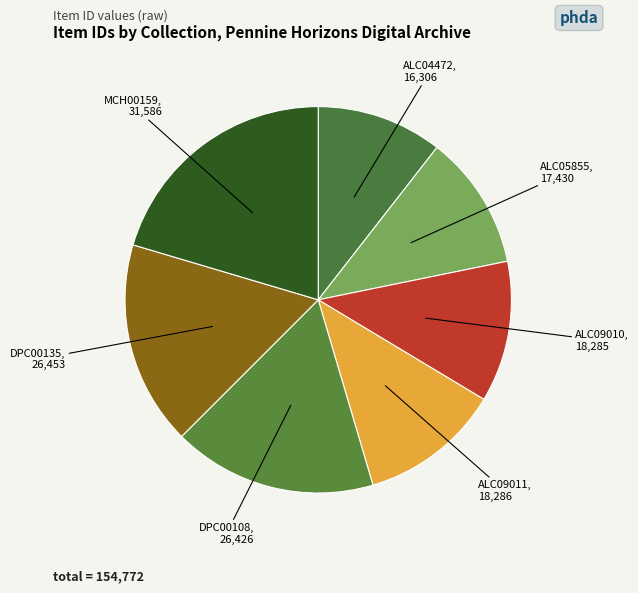

How many segments does this pie chart have?

7